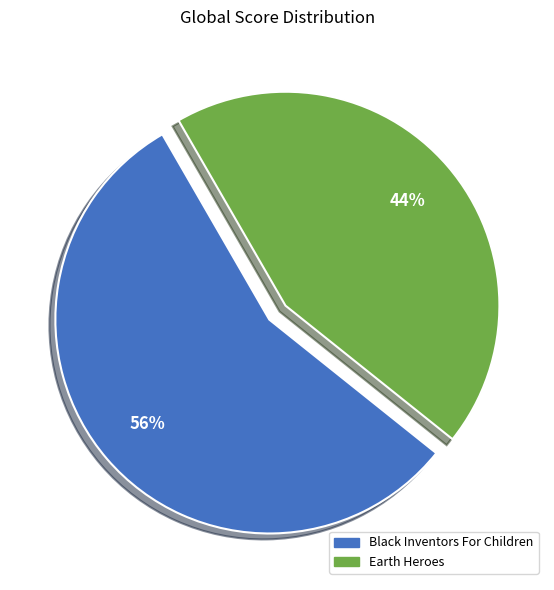

Which has a higher value, Black Inventors For Children or Earth Heroes?

Black Inventors For Children